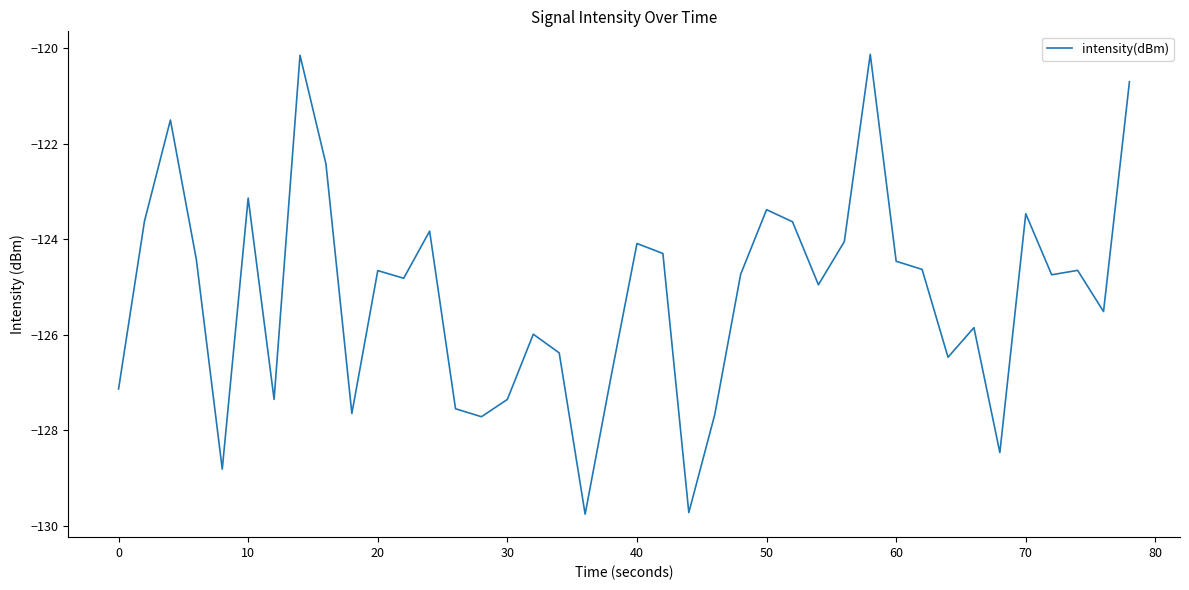

What is the maximum value shown in the chart?

-120.1